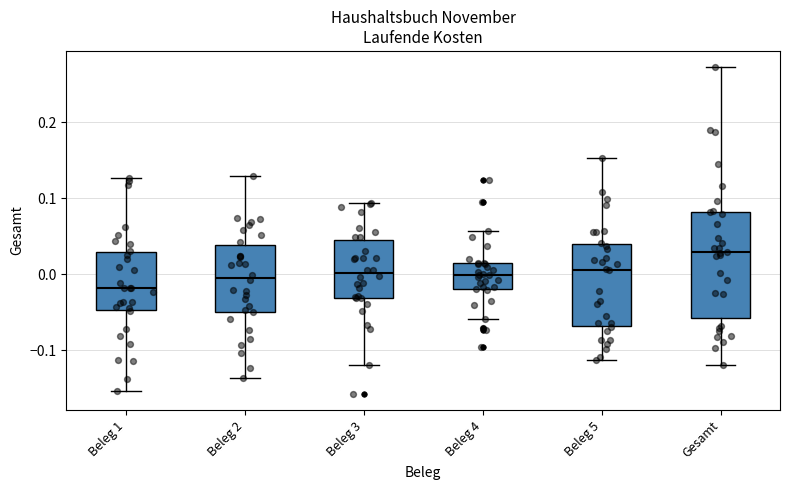

Reading left to right, read every box against the y-axis: the position of its median line, the range the box covers, and the ends of its whiskers. The values are not printed on the chart, so give them approximately, as read against the axis.

Beleg 1: median -0.02, box -0.05 to 0.03, whiskers -0.15 to 0.13
Beleg 2: median 0.00, box -0.05 to 0.04, whiskers -0.14 to 0.13
Beleg 3: median 0.00, box -0.03 to 0.04, whiskers -0.12 to 0.09
Beleg 4: median 0.00, box -0.02 to 0.01, whiskers -0.06 to 0.06
Beleg 5: median 0.01, box -0.07 to 0.04, whiskers -0.11 to 0.15
Gesamt: median 0.03, box -0.06 to 0.08, whiskers -0.12 to 0.27